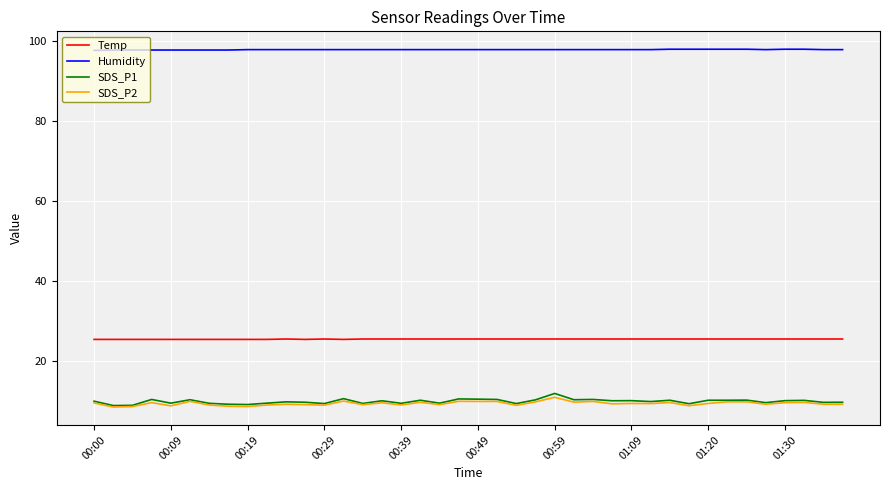

Which series has the widest spread of values?

SDS_P1